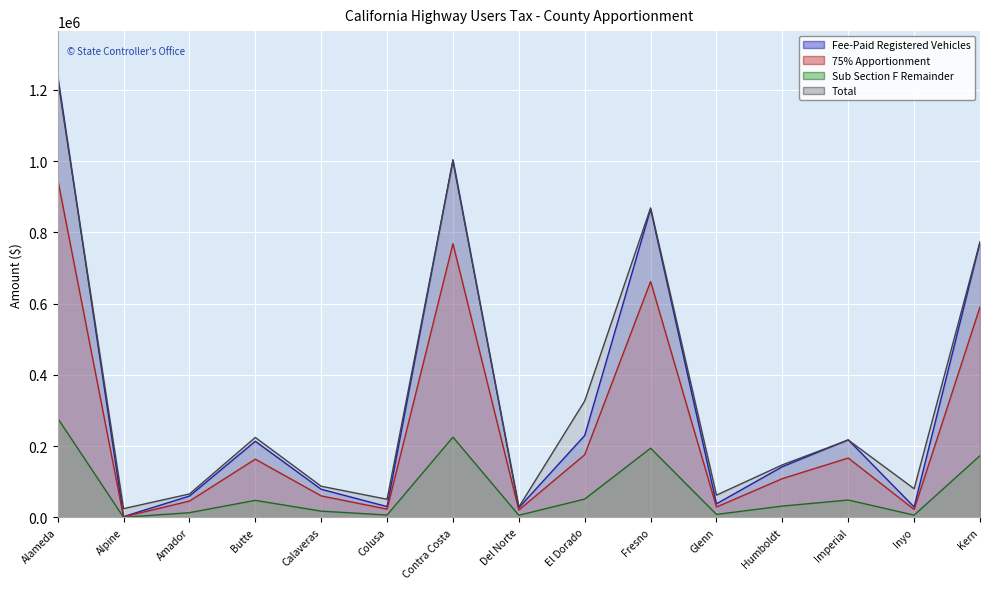

True or false: 75% Apportionment has a value of 22565.9 at Inyo.

True